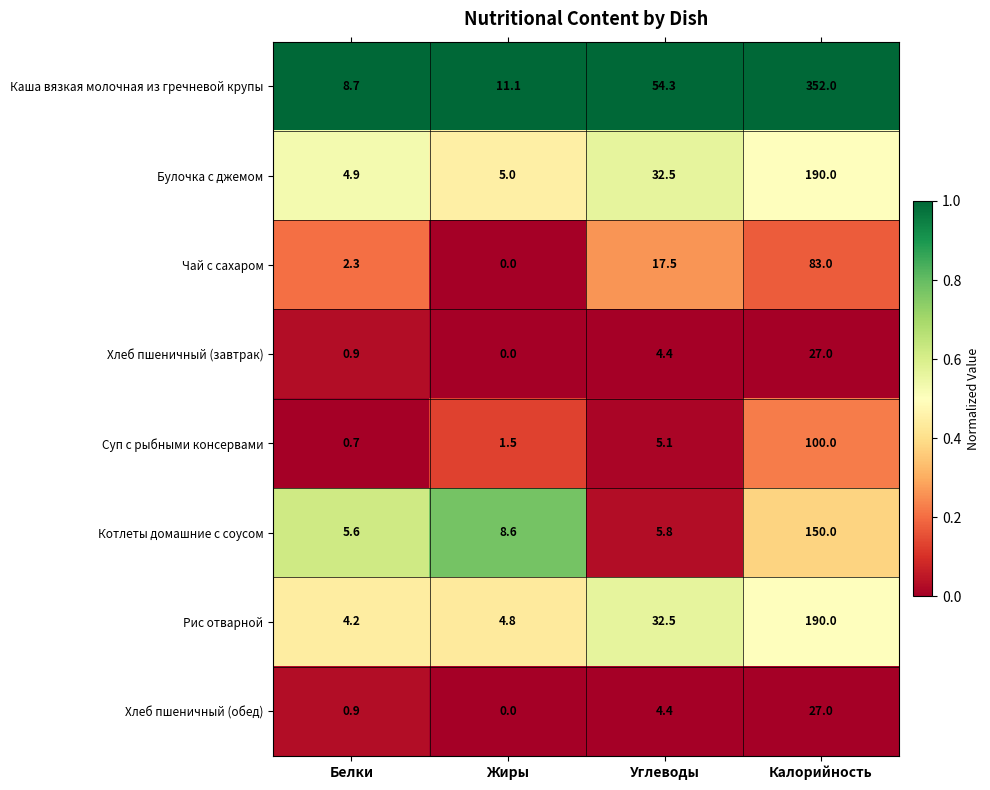

What is the difference between the highest and lowest values at Калорийность?

325.0